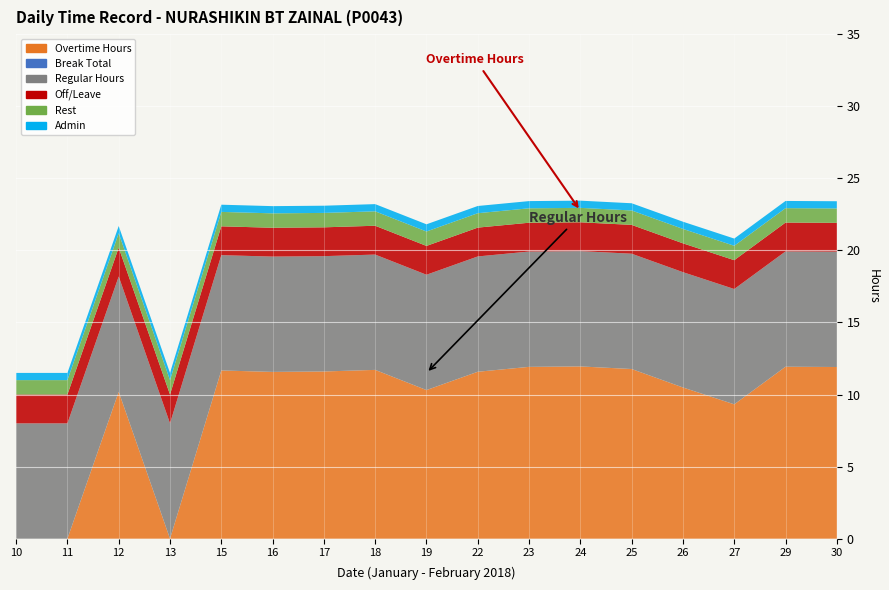

Reading left to right, transcribe all the data shown in this chart.

Overtime Hours: 10=0.0	11=0.0	12=10.2	13=0.0	15=11.7	16=11.6	17=11.6	18=11.7	19=10.3	22=11.6	23=11.9	24=11.9	25=11.8	26=10.5	27=9.3	29=11.9	30=11.9
Break Total: 10=0.0	11=0.0	12=0.0	13=0.0	15=0.0	16=0.0	17=0.0	18=0.0	19=0.0	22=0.0	23=0.0	24=0.0	25=0.0	26=0.0	27=0.0	29=0.0	30=0.0
Regular Hours: 10=8.0	11=8.0	12=8.0	13=8.0	15=8.0	16=8.0	17=8.0	18=8.0	19=8.0	22=8.0	23=8.0	24=8.0	25=8.0	26=8.0	27=8.0	29=8.0	30=8.0
Off/Leave: 10=2.0	11=2.0	12=2.0	13=2.0	15=2.0	16=2.0	17=2.0	18=2.0	19=2.0	22=2.0	23=2.0	24=2.0	25=2.0	26=2.0	27=2.0	29=2.0	30=2.0
Rest: 10=1.0	11=1.0	12=1.0	13=1.0	15=1.0	16=1.0	17=1.0	18=1.0	19=1.0	22=1.0	23=1.0	24=1.0	25=1.0	26=1.0	27=1.0	29=1.0	30=1.0
Admin: 10=0.5	11=0.5	12=0.5	13=0.5	15=0.5	16=0.5	17=0.5	18=0.5	19=0.5	22=0.5	23=0.5	24=0.5	25=0.5	26=0.5	27=0.5	29=0.5	30=0.5